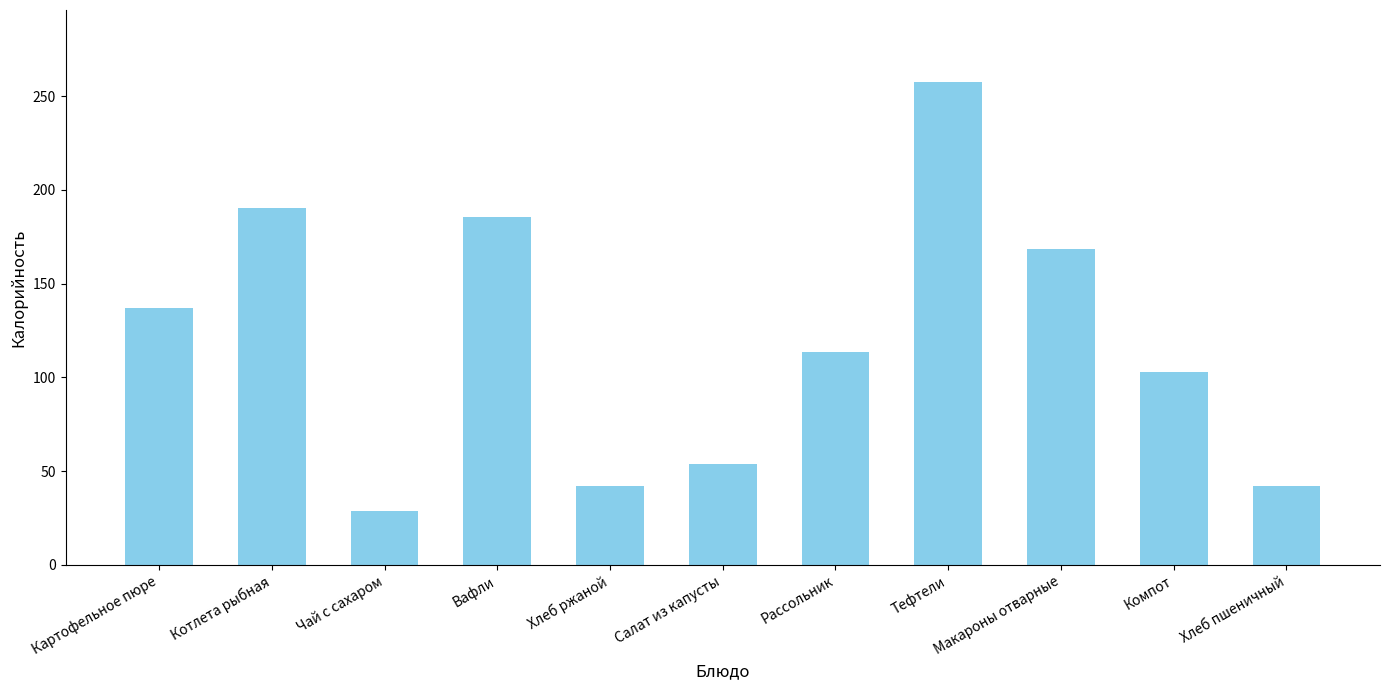

The chart shows a value of 190.4 at Котлета рыбная. True or false?

True